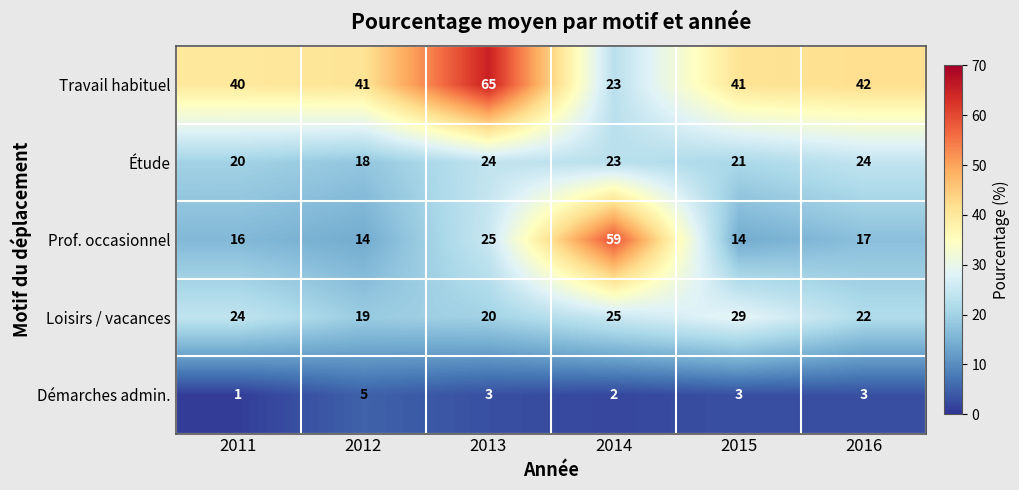

What is the smallest value displayed?

1